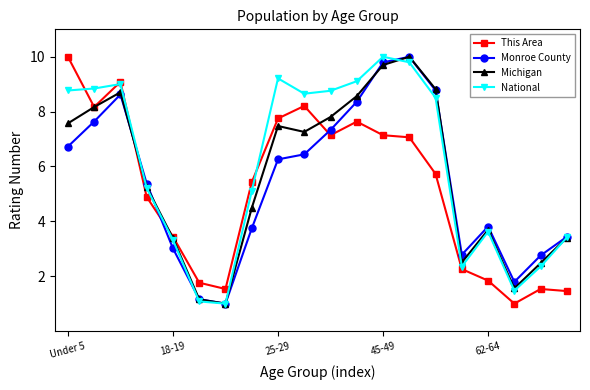

How many data points in Monroe County are above 6?

10